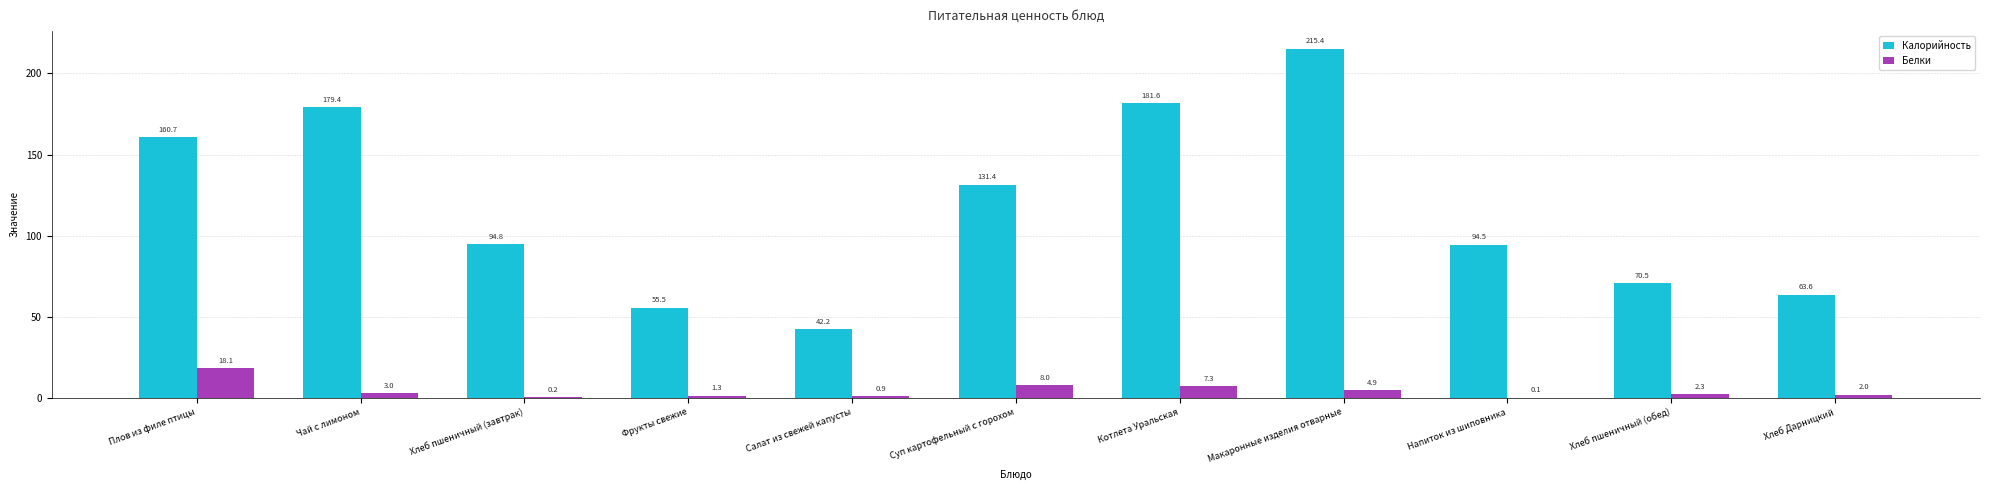

Which series has the largest total across all categories?

Калорийность